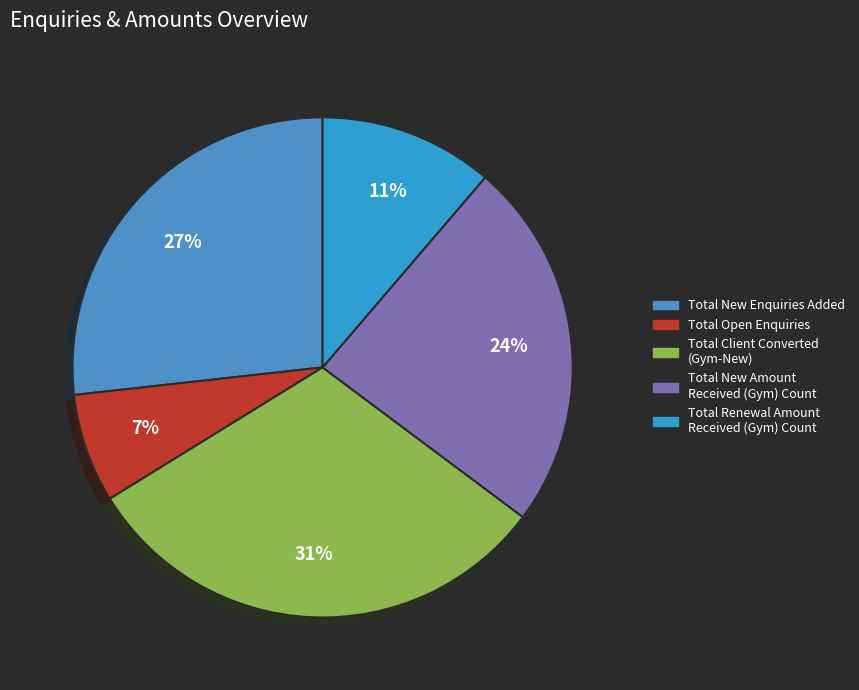

Between Total Open Enquiries and Total Renewal Amount Received (Gym), which is larger?

Total Renewal Amount Received (Gym)